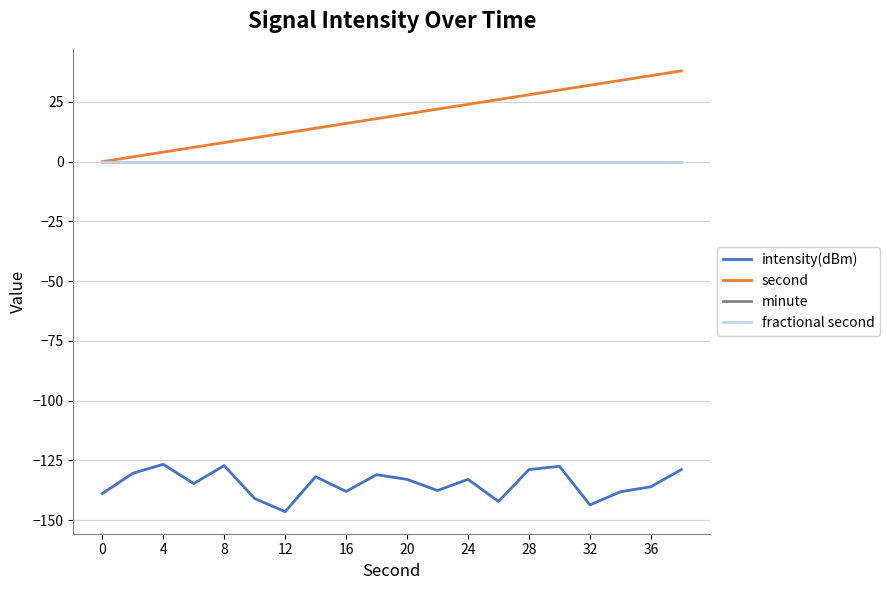

Does the chart have visible grid lines?

Yes